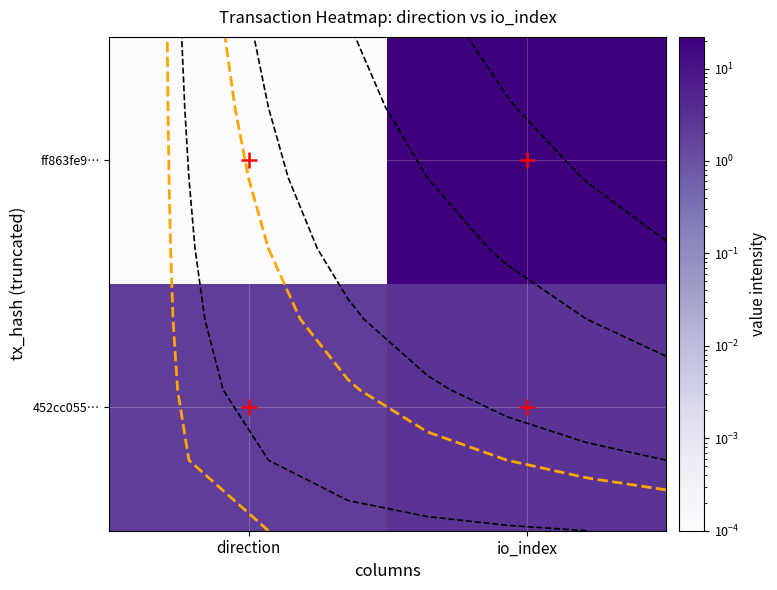

Rank the series at io_index from highest to lowest value.

ff863fe9…, 452cc055…